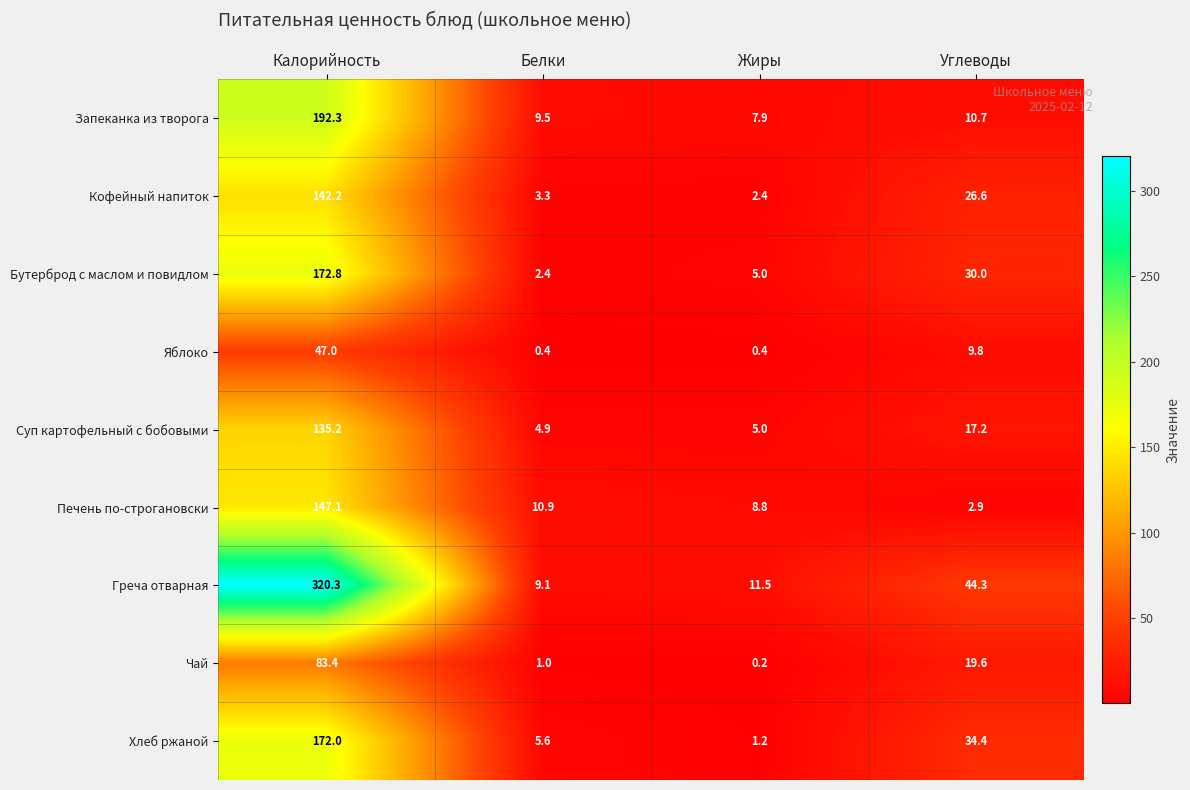

What is the maximum value for Запеканка из творога?

192.3